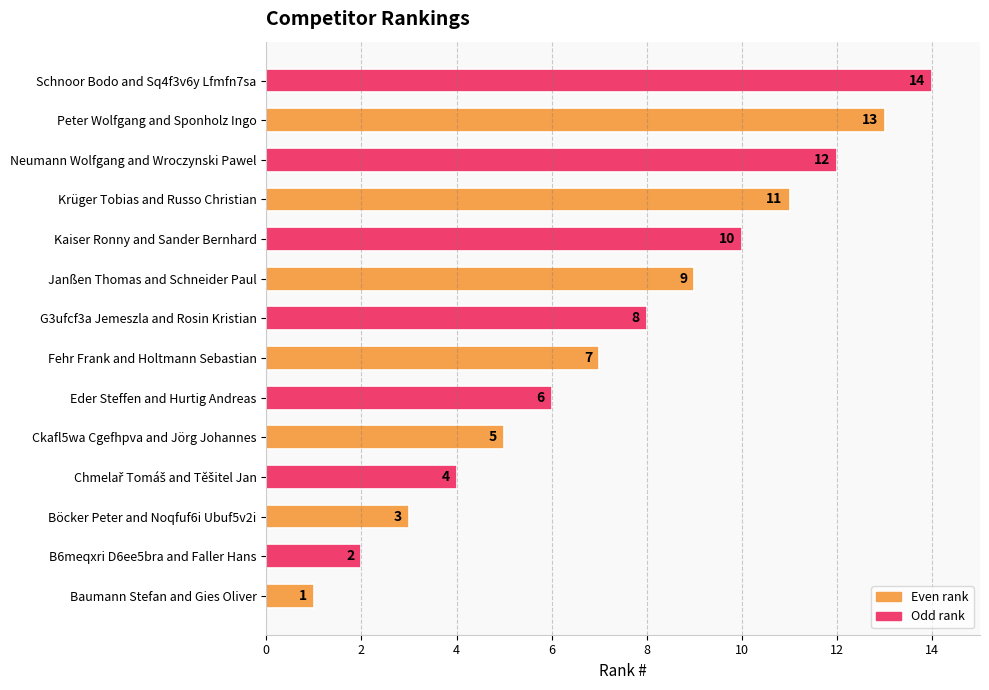

What is the minimum value shown in the chart?

1